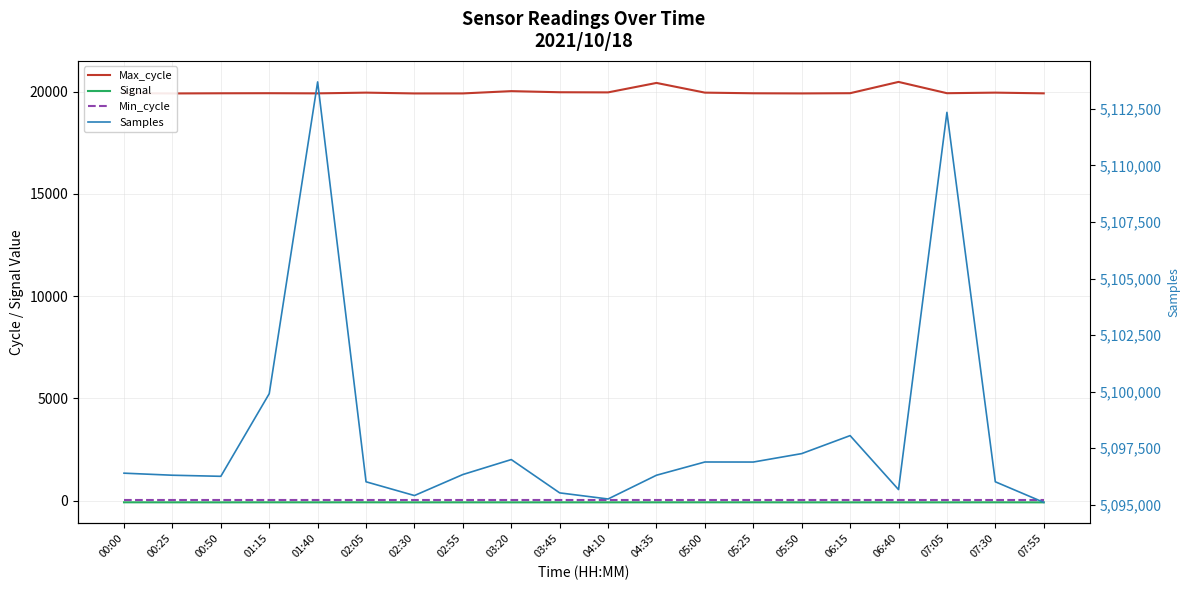

At which category is the sum across all series the highest?

01:40